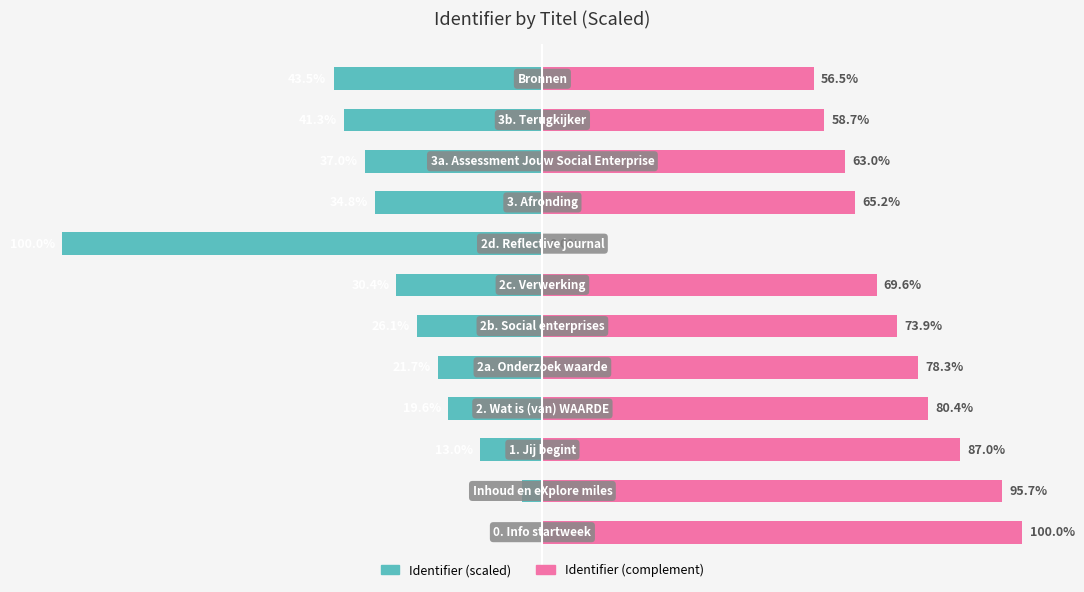

What is the average value of the Identifier (complement) series?

69.0